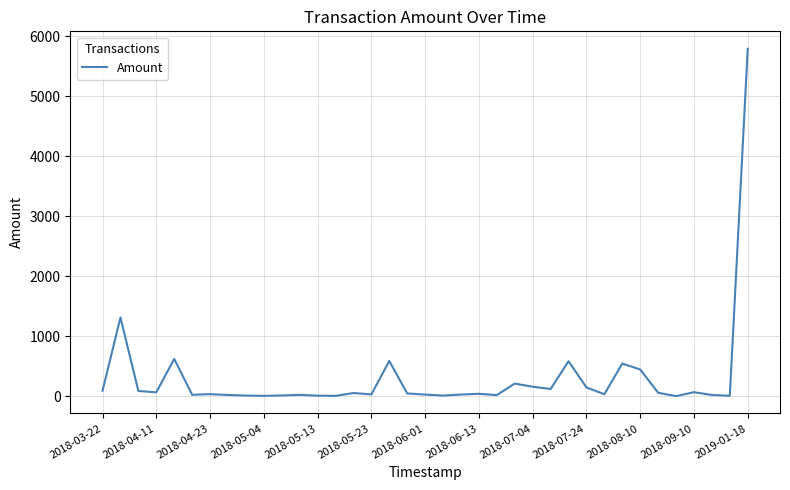

What is the difference between the maximum and minimum values?

5789.4